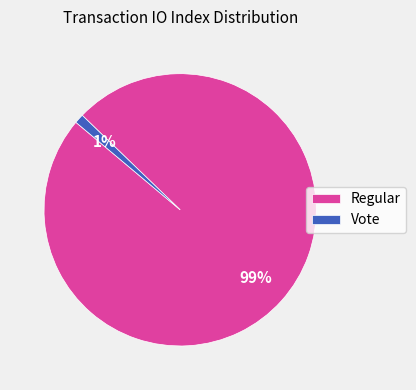

Which has a higher value, Regular or Vote?

Regular